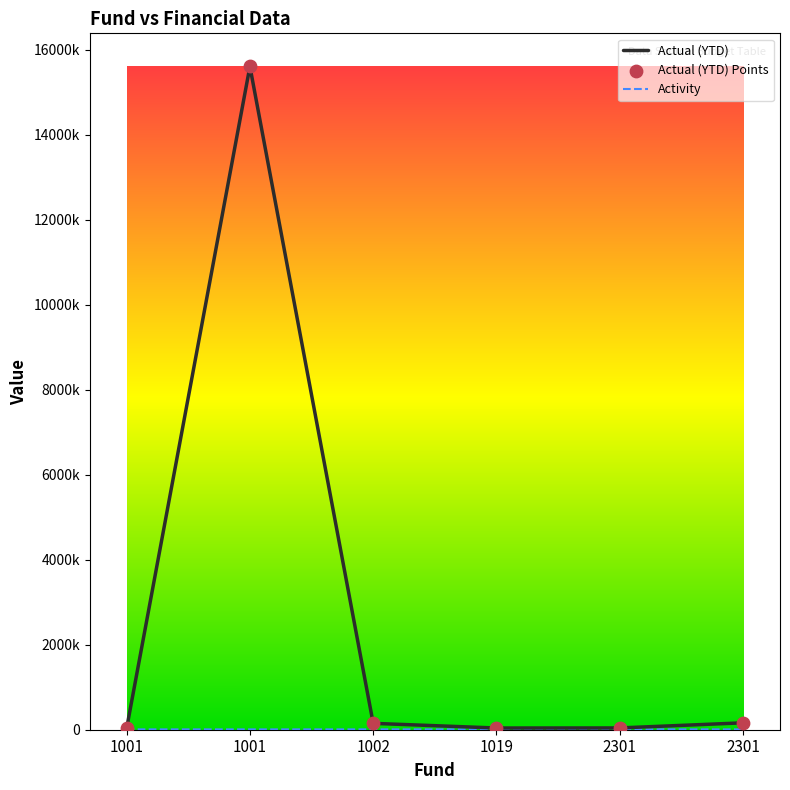

Is this an area chart (filled region under the line)?

No